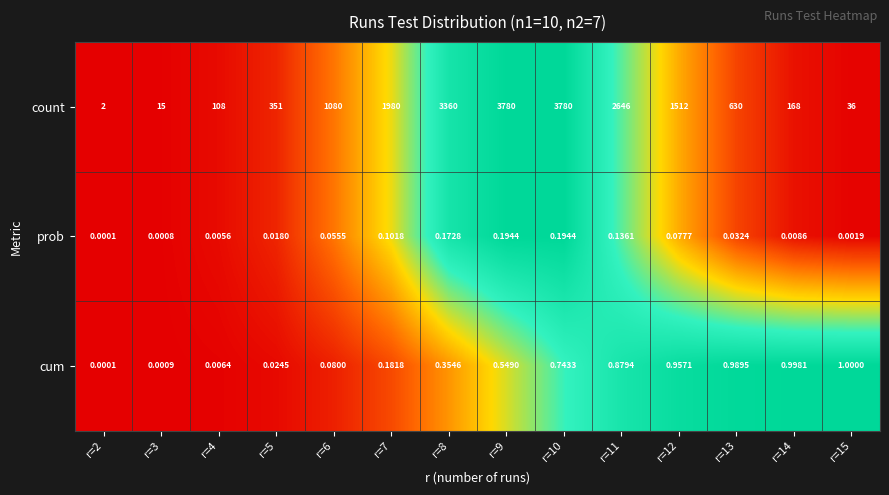

Rank the series at r=5 from lowest to highest value.

prob, cum, count